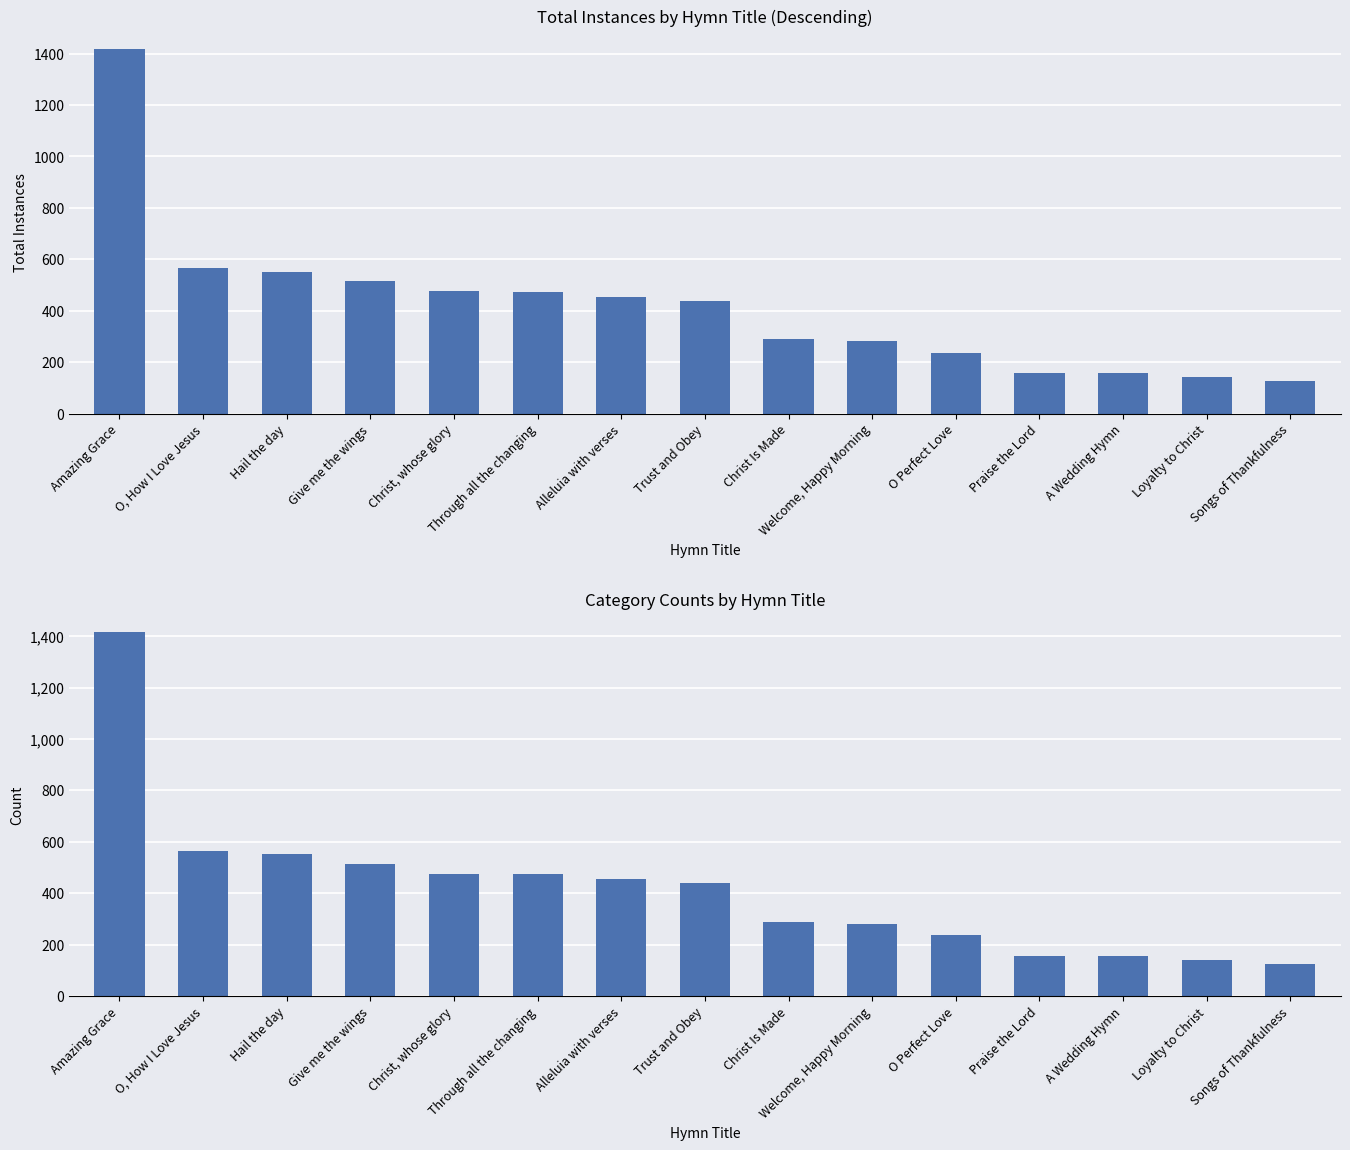

How many data points are less than 439?

7